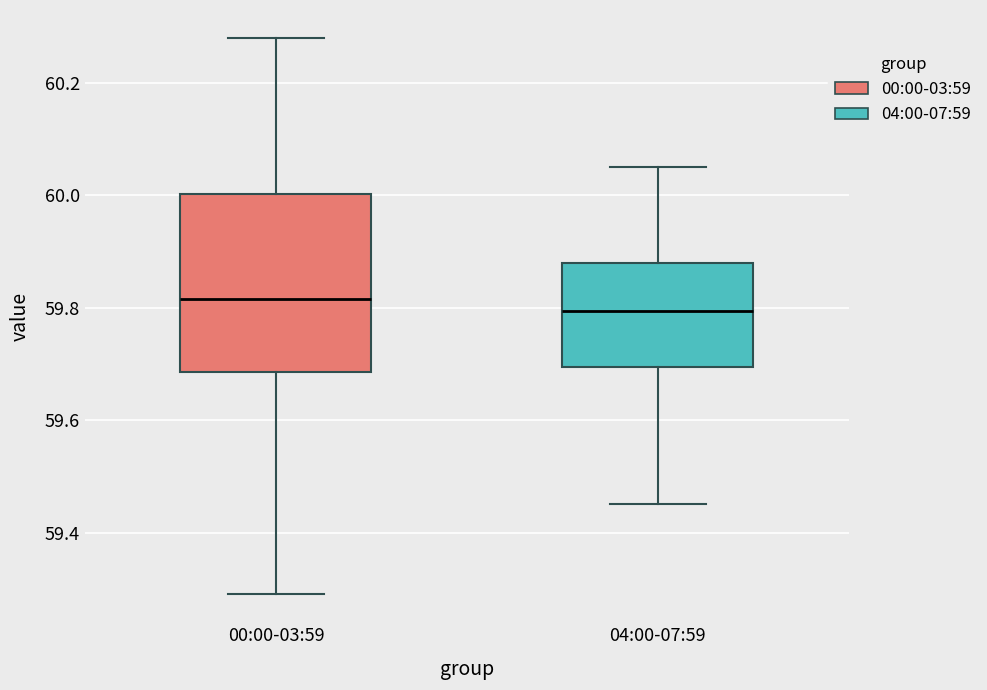

Comparing the boxes themselves (not the whiskers), which one is the tallest?

00:00-03:59